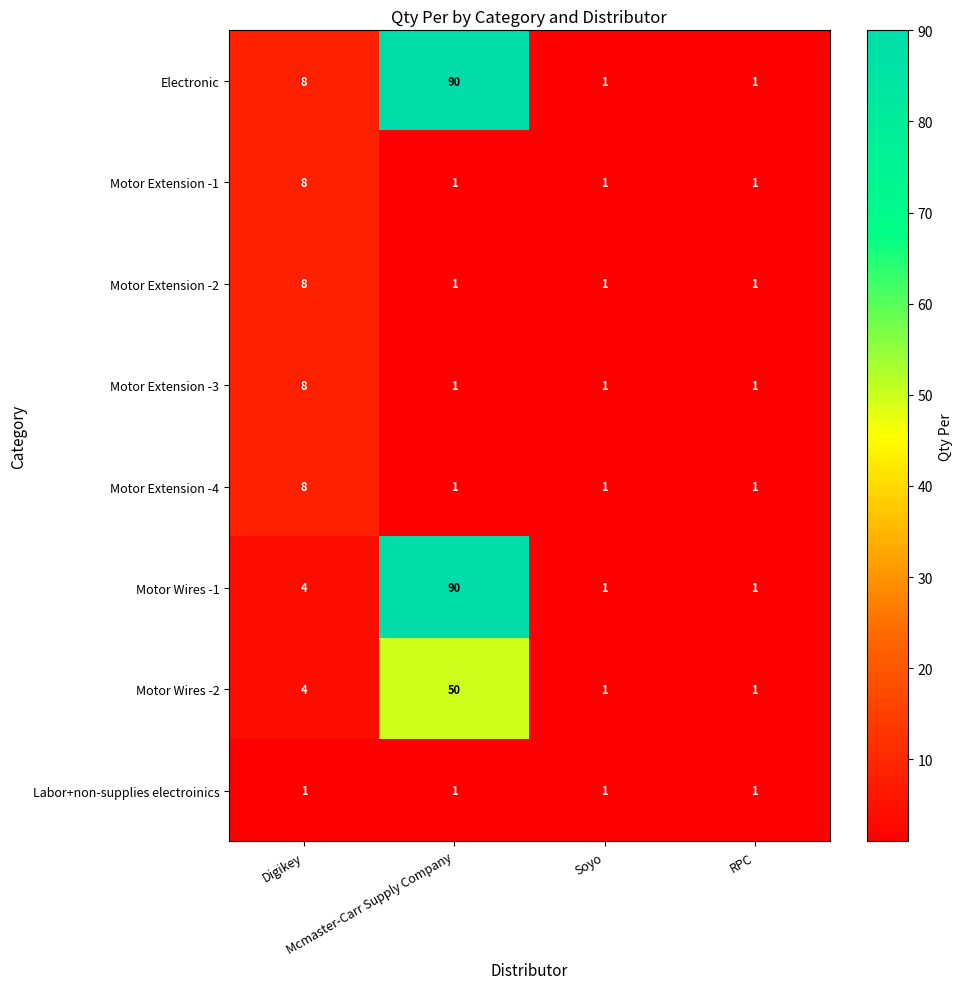

Which series has the largest total across all categories?

Electronic